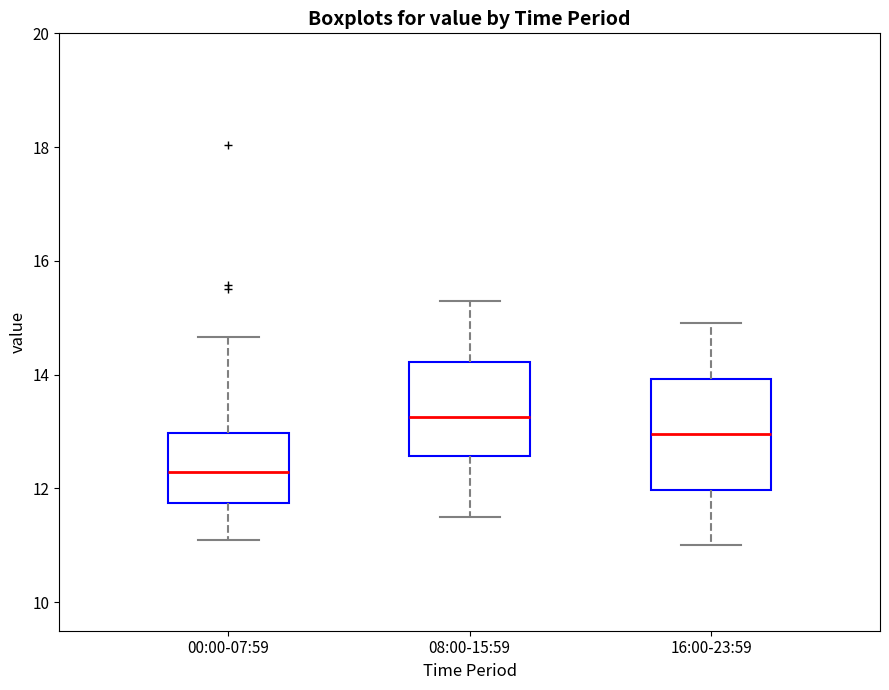

Where is the lower edge of the box for 16:00-23:59 on the y-axis? The values are not printed on the chart, so give them approximately, as read against the axis.

12.0